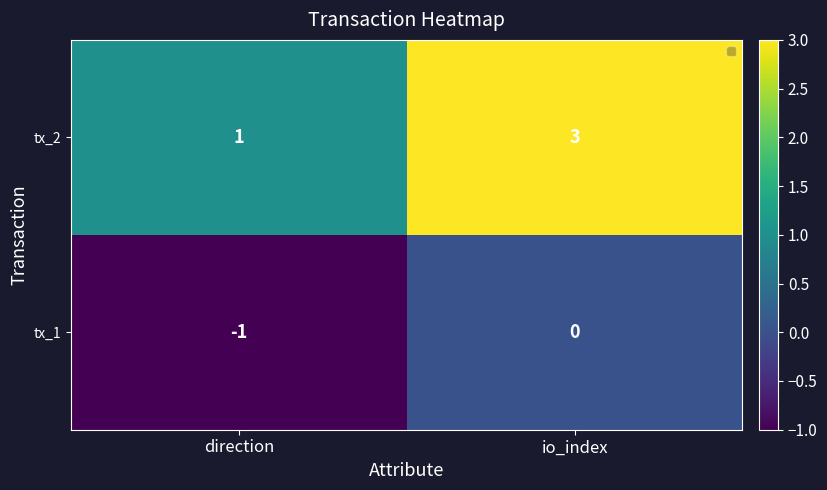

What is the sum of the tx_2 values at direction and io_index?

4